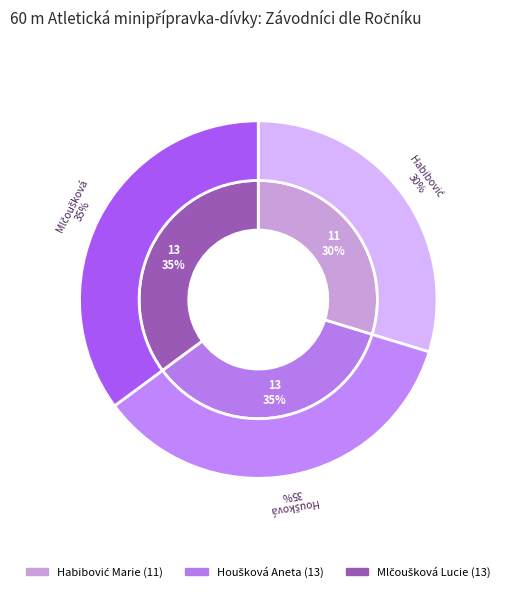

Which has a higher value, Houšková Aneta or Habibović Marie?

Houšková Aneta